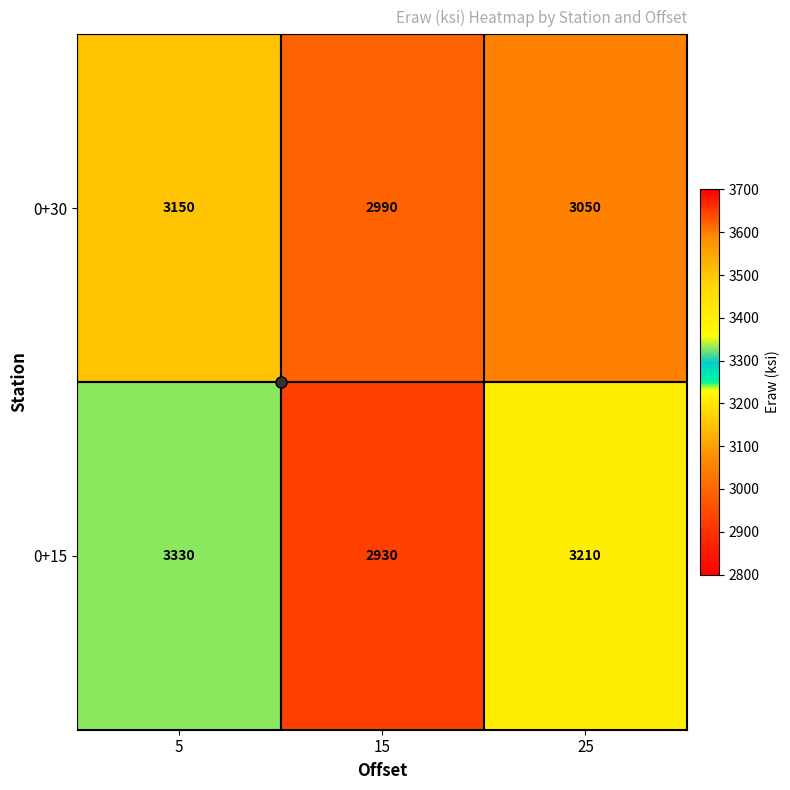

What is the difference between the maximum and minimum values in the 0+15 series?

400